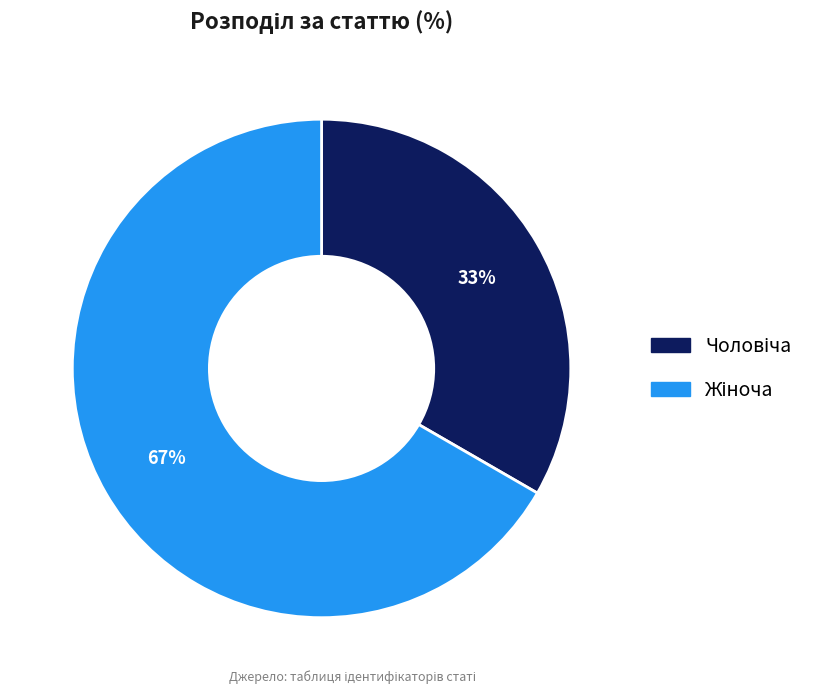

Does any single category account for the majority?

Yes